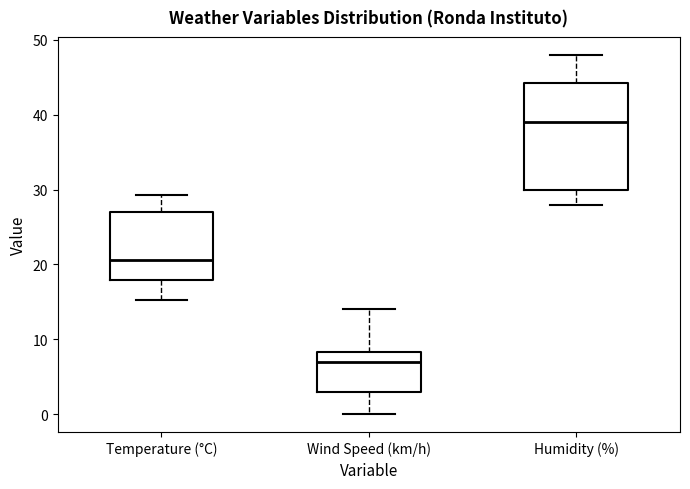

Reading left to right, transcribe this box plot: for each box, give where its median line is, the range the box spans, and where its two whiskers end, as read against the y-axis. The values are not printed on the chart, so give them approximately, as read against the axis.

Temperature (°C): median 21, box 18 to 27, whiskers 15 to 29
Wind Speed (km/h): median 7, box 3 to 8, whiskers 0 to 14
Humidity (%): median 39, box 30 to 44, whiskers 28 to 48